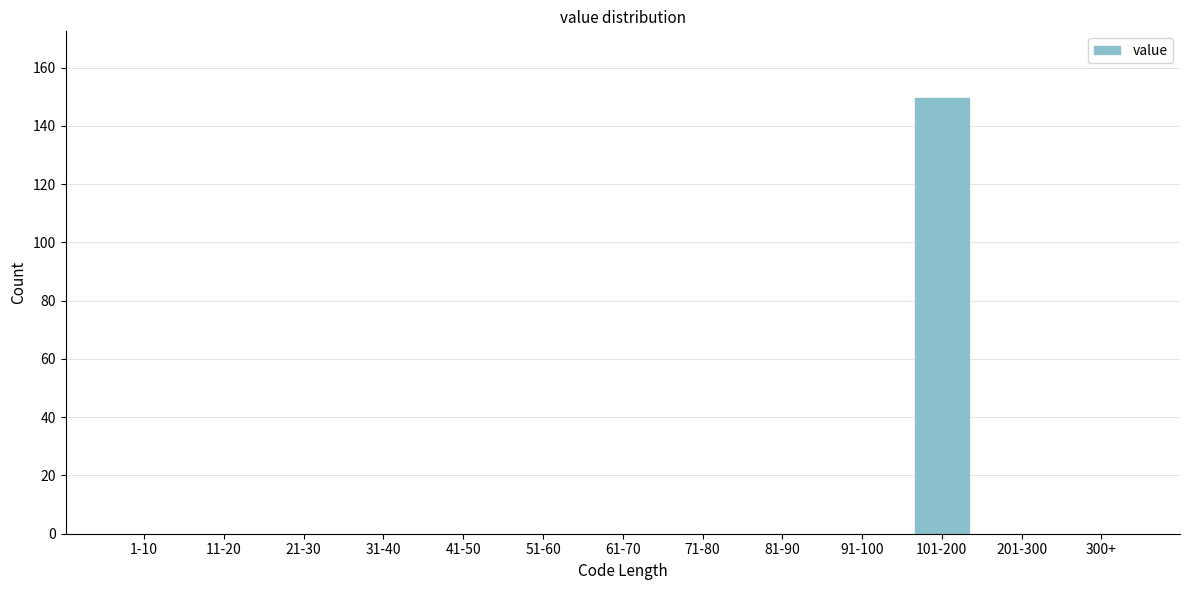

Reading left to right, transcribe all the data shown in this chart.

1-10=0	11-20=0	21-30=0	31-40=0	41-50=0	51-60=0	61-70=0	71-80=0	81-90=0	91-100=0	101-200=150	201-300=0	300+=0